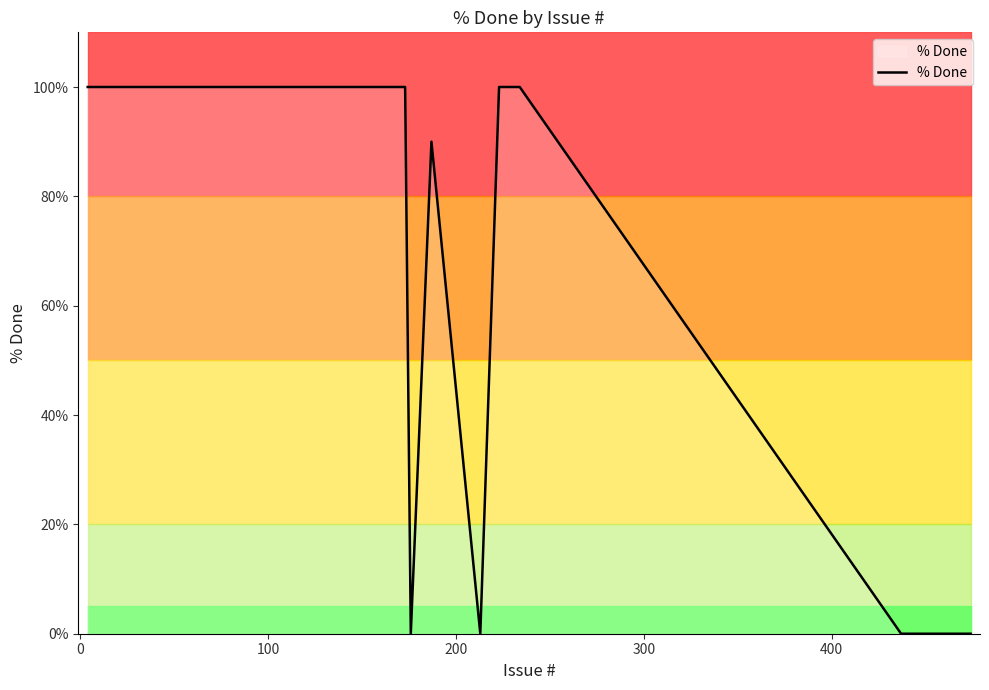

How many distinct data groups are displayed?

1